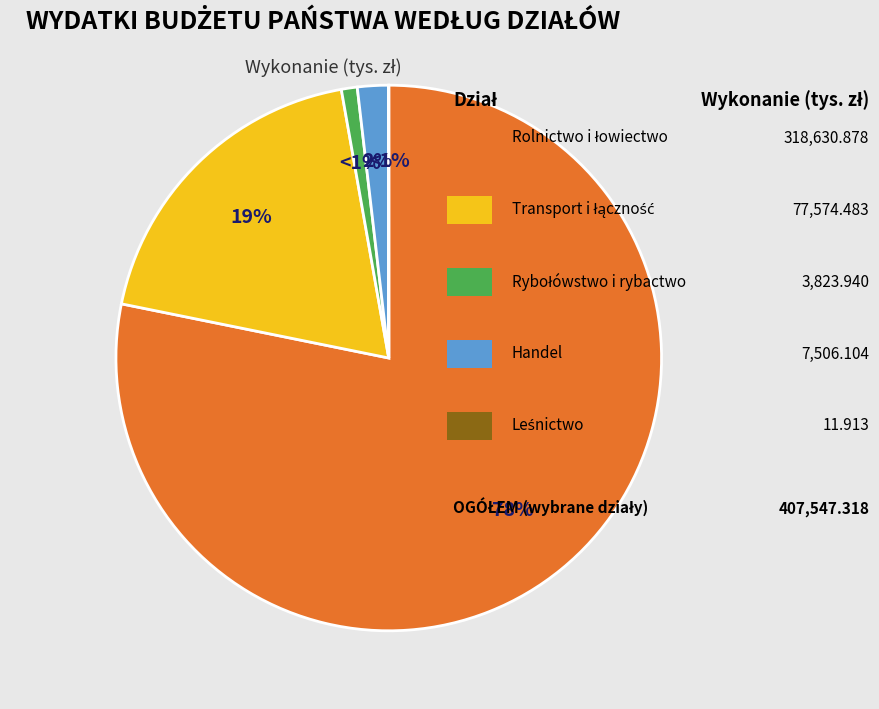

How many segments does this pie chart have?

5